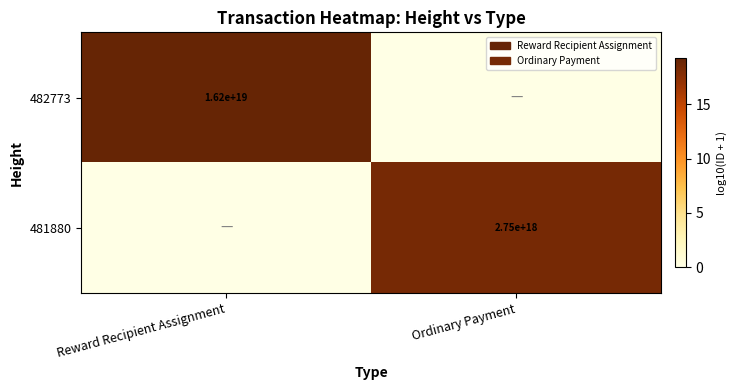

True or false: 481880 has a value of 2750000000000000000 at Ordinary Payment.

True